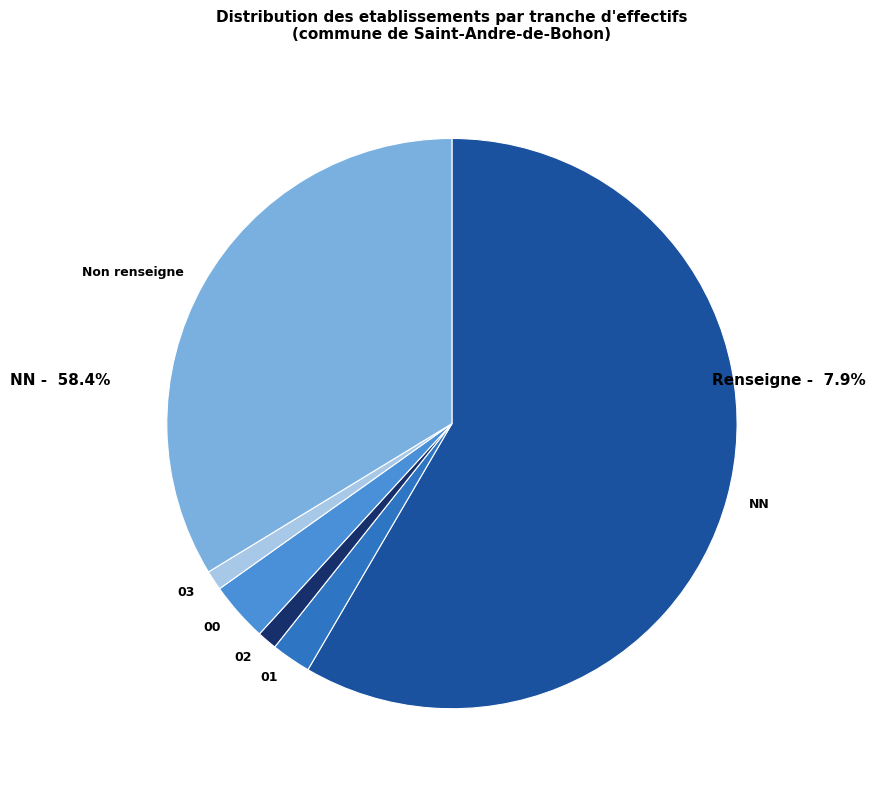

What is the ratio of the value at 03 to the value at 01?

0.5